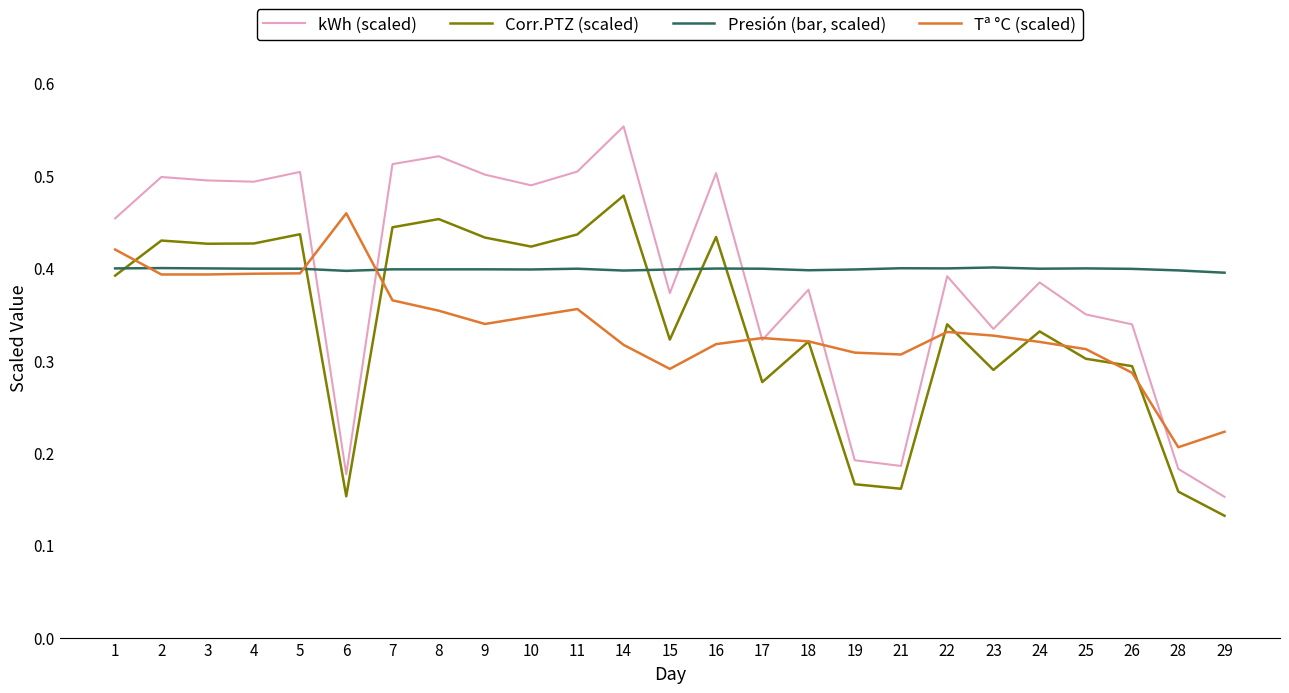

What is the sum of all Tª °C (scaled) values?

8.4